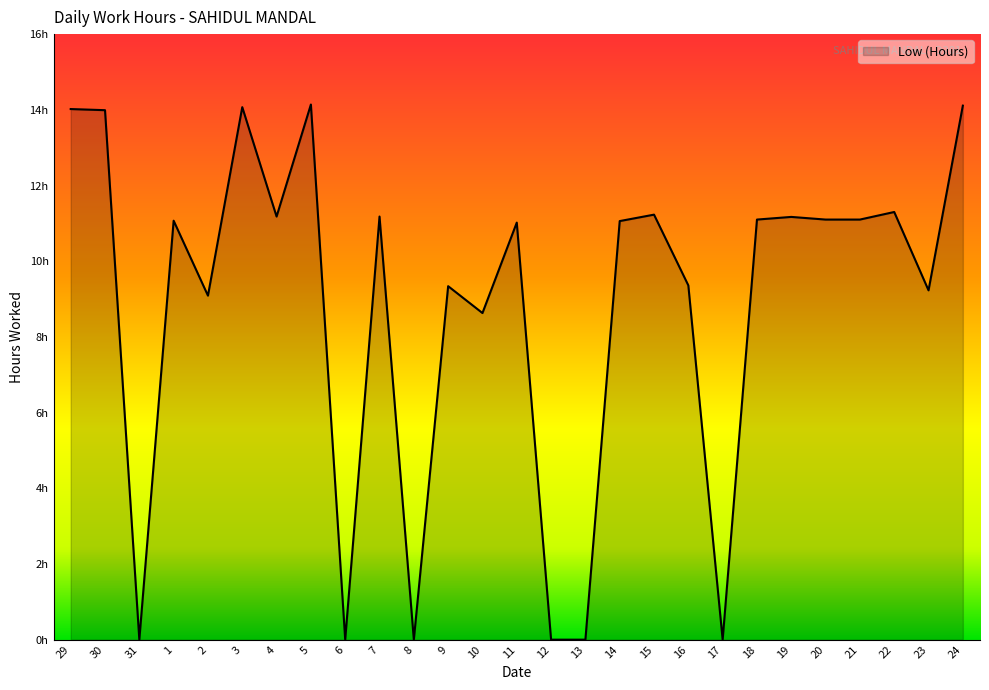

Is this an area chart (filled region under the line)?

Yes